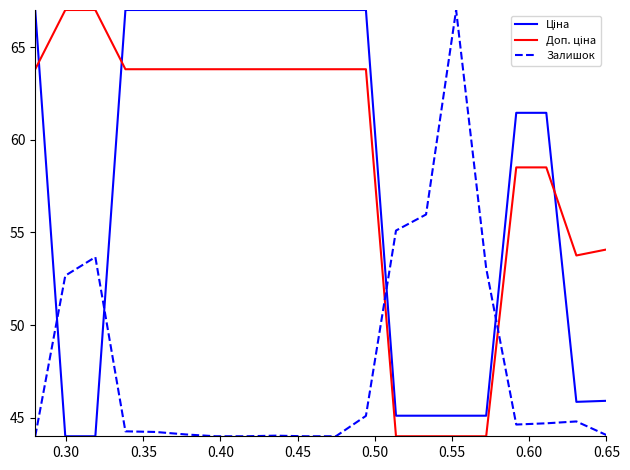

What is the maximum value shown in the chart?

67.0